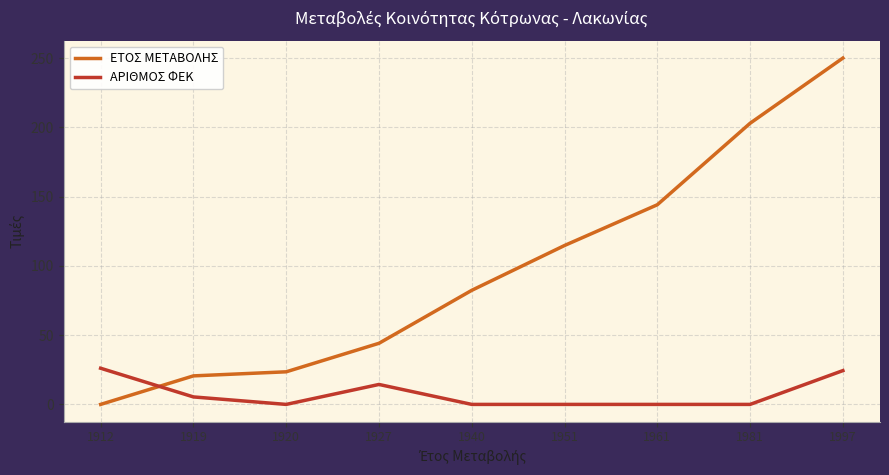

How many times do ΑΡΙΘΜΟΣ ΦΕΚ and ΕΤΟΣ ΜΕΤΑΒΟΛΗΣ cross each other?

1